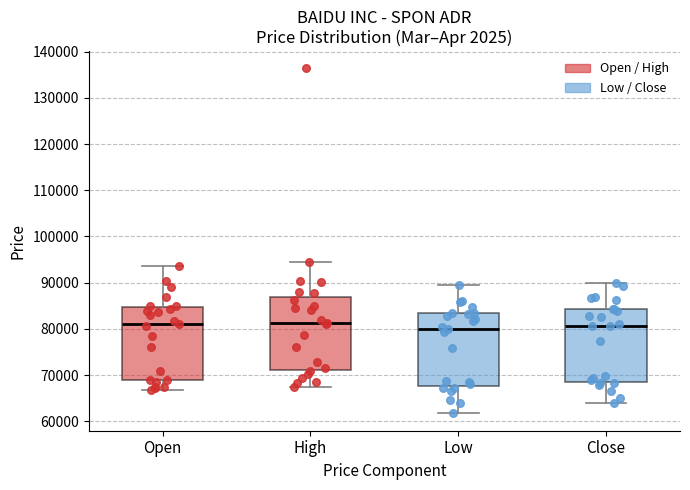

Where is the upper edge of the box for Open on the y-axis? The values are not printed on the chart, so give them approximately, as read against the axis.

85000